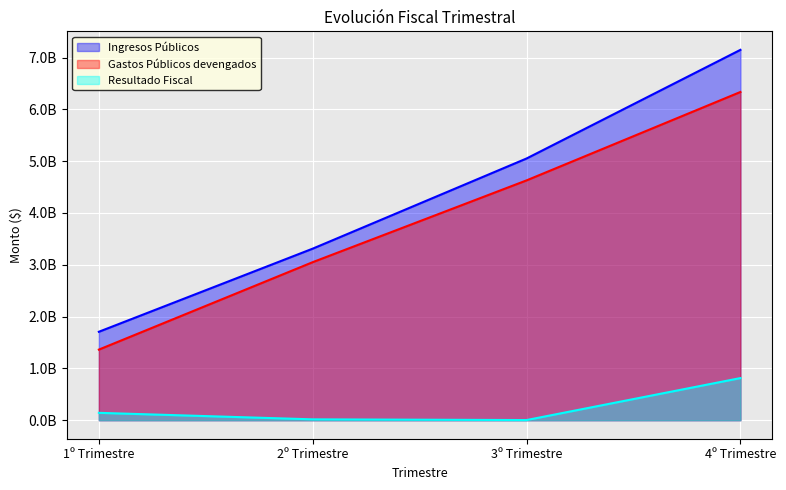

True or false: Ingresos Públicos and Gastos Públicos devengados intersect in this chart.

False